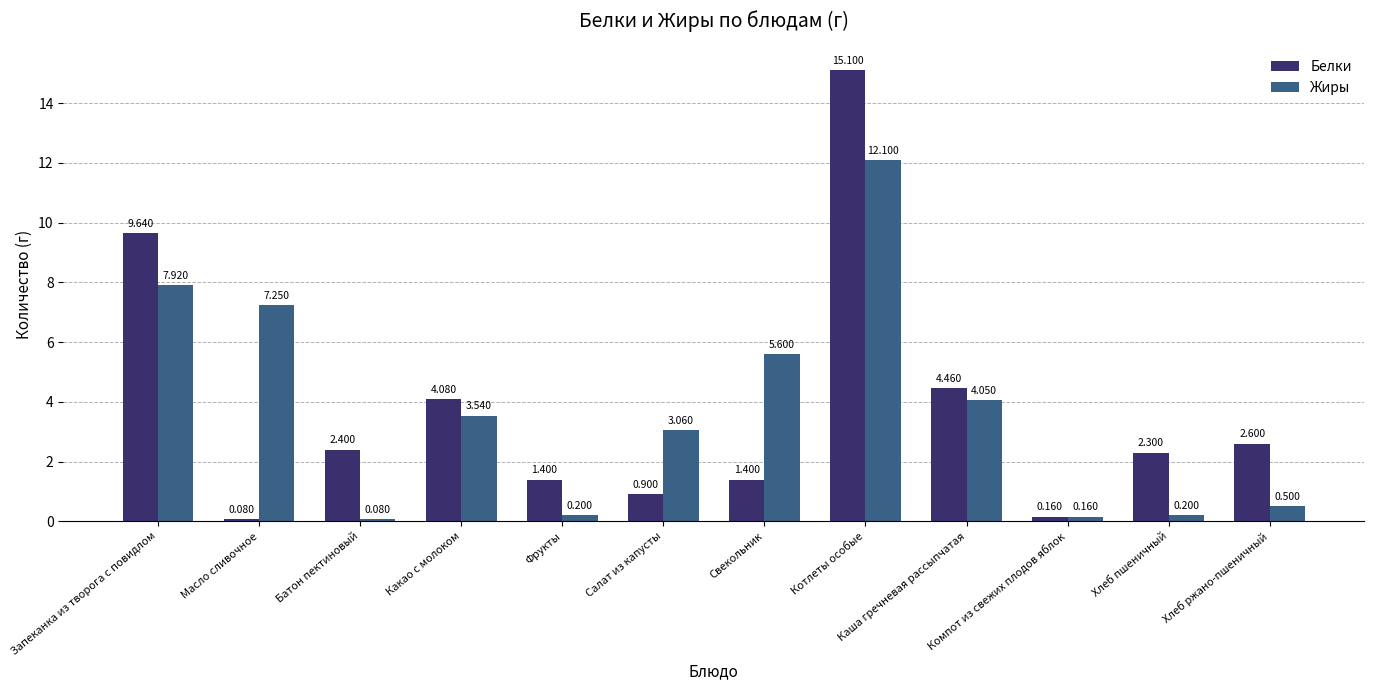

What are all the series names shown in the legend?

Белки, Жиры